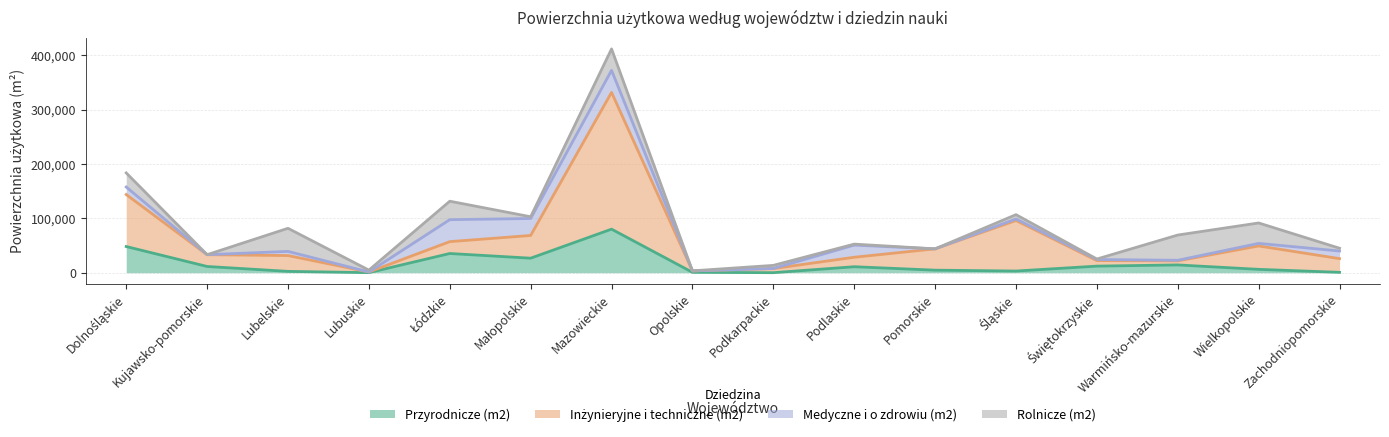

At which category is the sum across all series the highest?

Mazowieckie